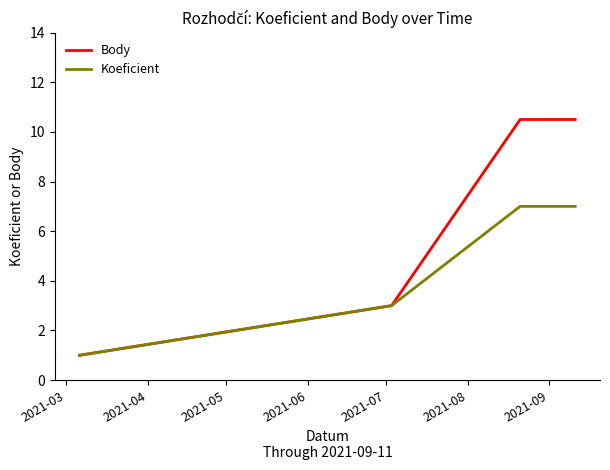

Which series has the widest spread of values?

Body